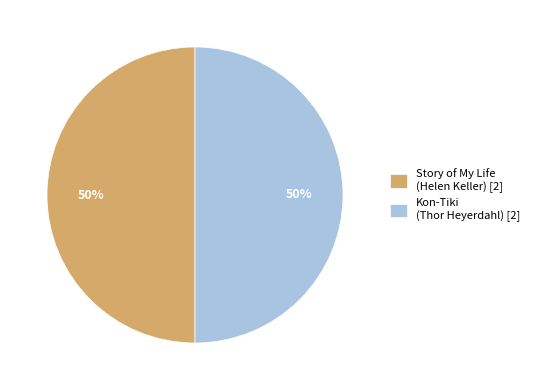

The Kon-Tiki (Thor Heyerdahl) [2] slice represents 50% of the pie. True or false?

True